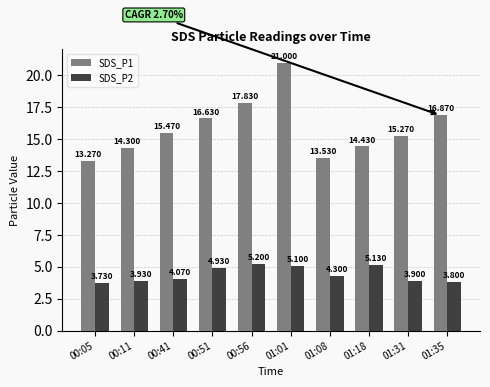

Where is SDS_P2 nearest to the value 4?

00:11